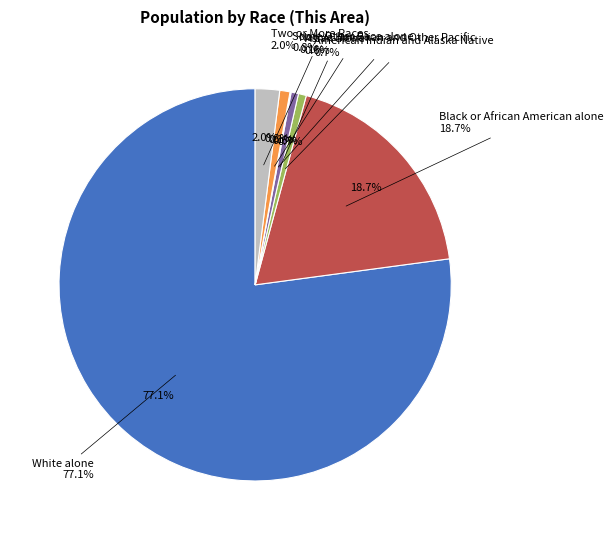

Does White alone represent more than half of the total?

Yes